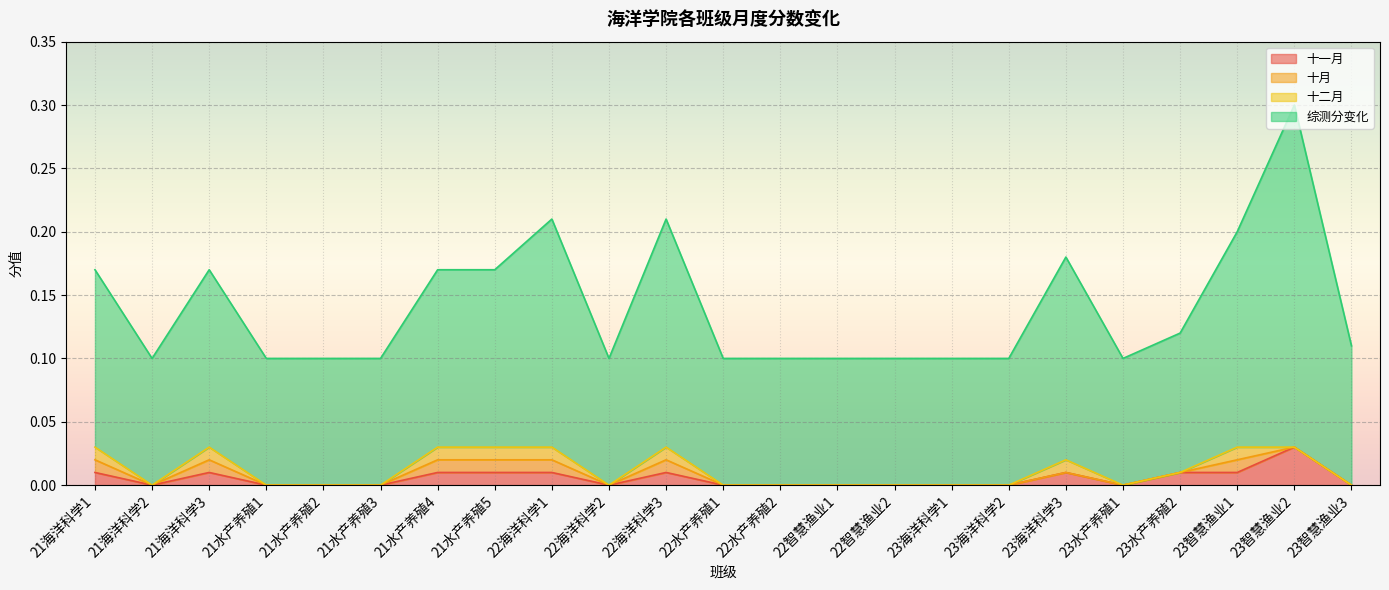

The value of 综测分变化 at 23智慧渔业1 is 0.1. True or false?

False